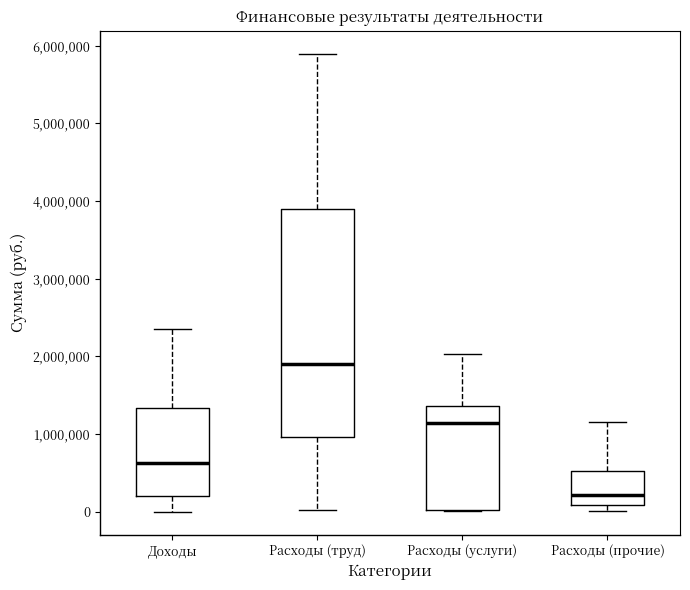

Comparing the boxes themselves (not the whiskers), which one is the tallest?

Расходы (труд)